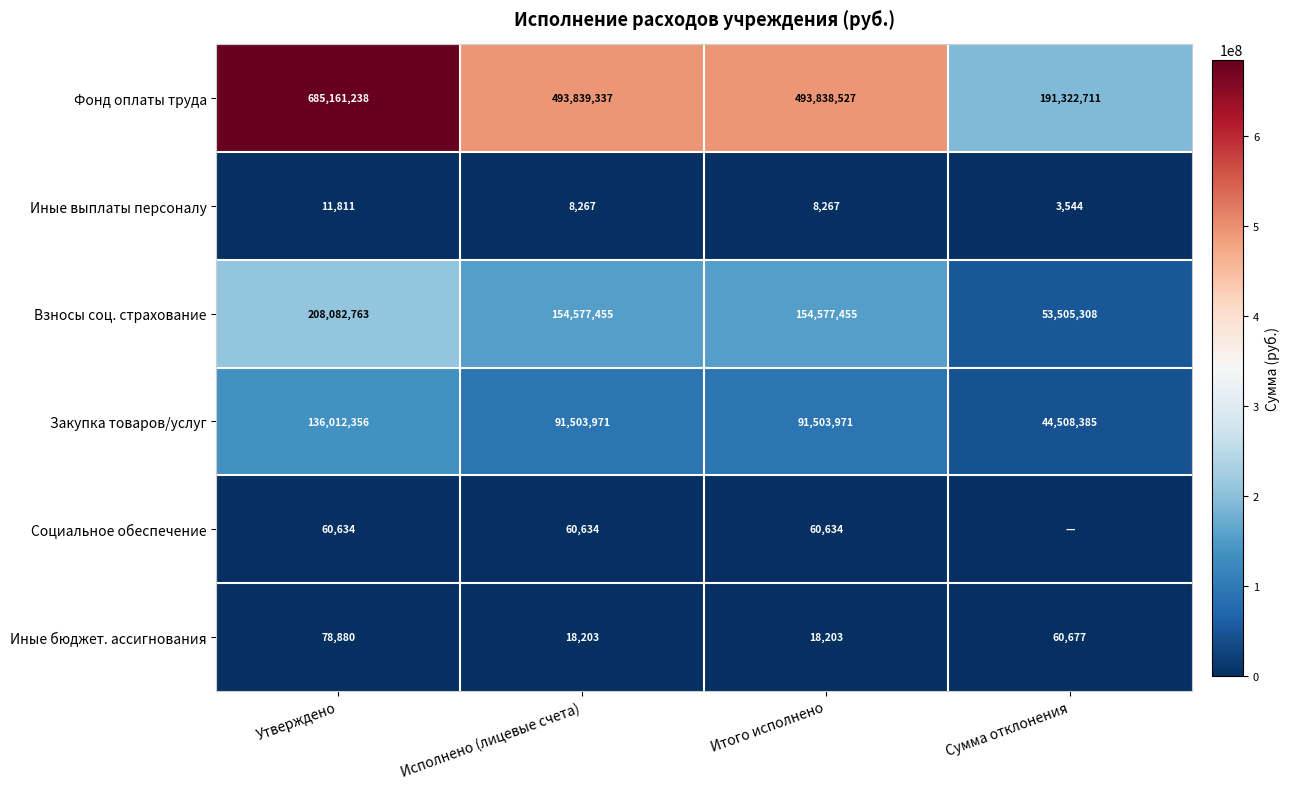

Where does the Иные бюджет. ассигнования series first go above 60677?

Утверждено